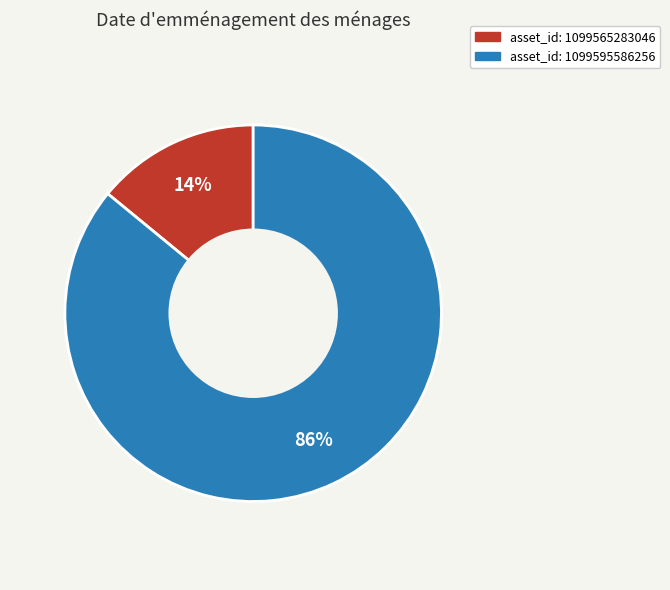

Count the number of slices in the pie.

2